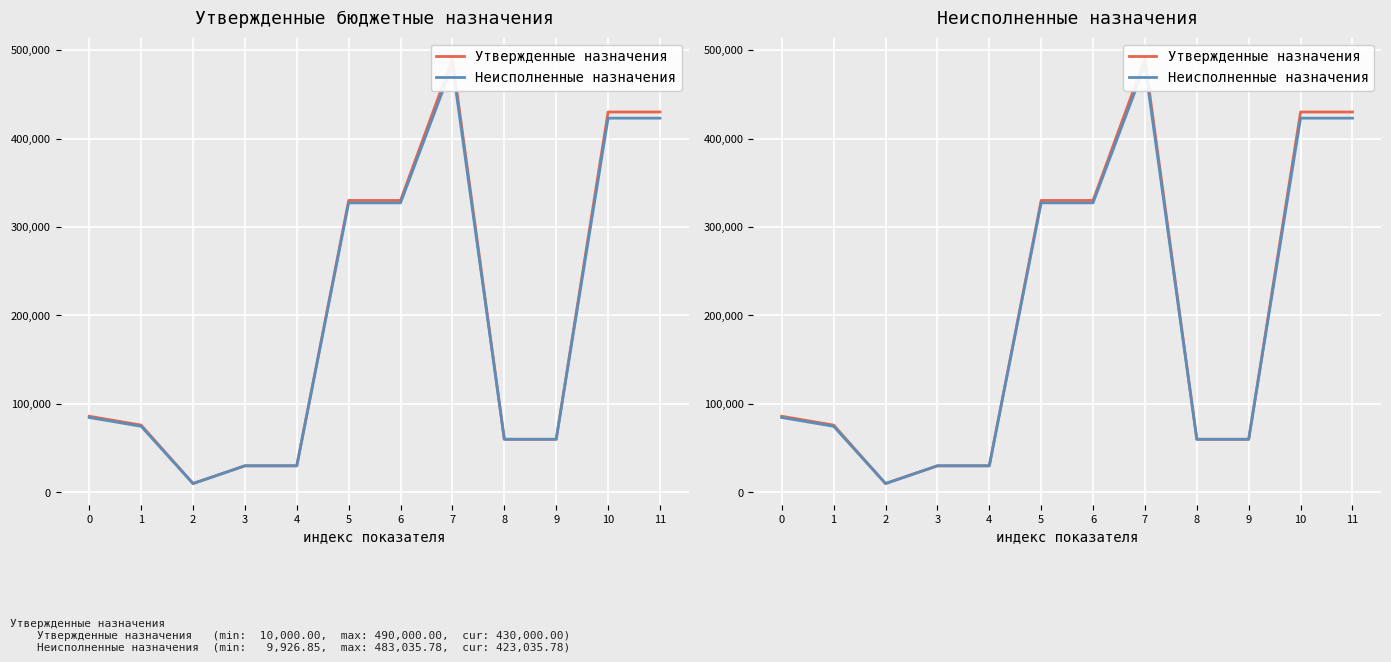

Where is Неисполненные назначения nearest to the value 246481?

5